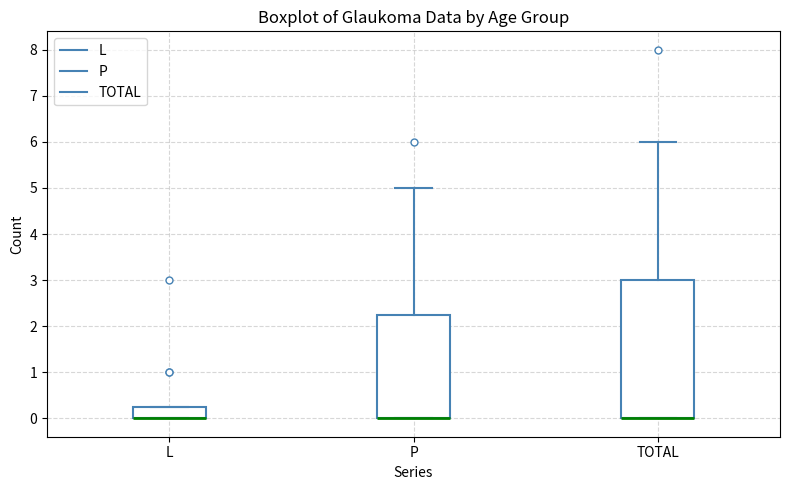

Reading left to right, read every box against the y-axis: the position of its median line, the range the box covers, and the ends of its whiskers. The values are not printed on the chart, so give them approximately, as read against the axis.

L: median 0.0 (drawn on the box's lower edge), box 0.0 to 0.3, whiskers 0.0 to 0.3
P: median 0.0 (drawn on the box's lower edge), box 0.0 to 2.3, whiskers 0.0 to 5.0
TOTAL: median 0.0 (drawn on the box's lower edge), box 0.0 to 3.0, whiskers 0.0 to 6.0